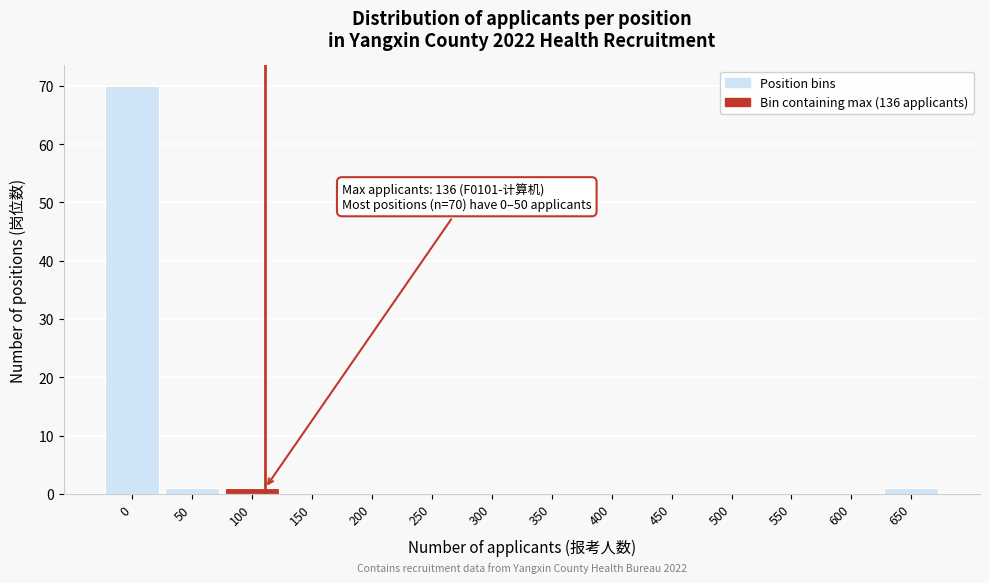

Reading left to right, list all the values displayed in this chart.

0=70	50=1	100=1	150=0	200=0	250=0	300=0	350=0	400=0	450=0	500=0	550=0	600=0	650=1